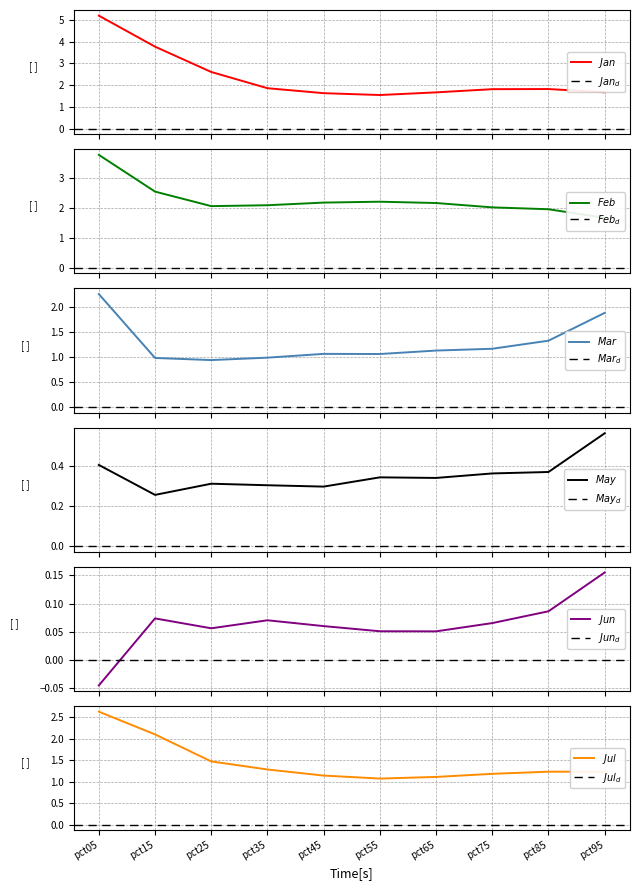

True or false: Feb has more than 0 points higher than both neighbors.

True